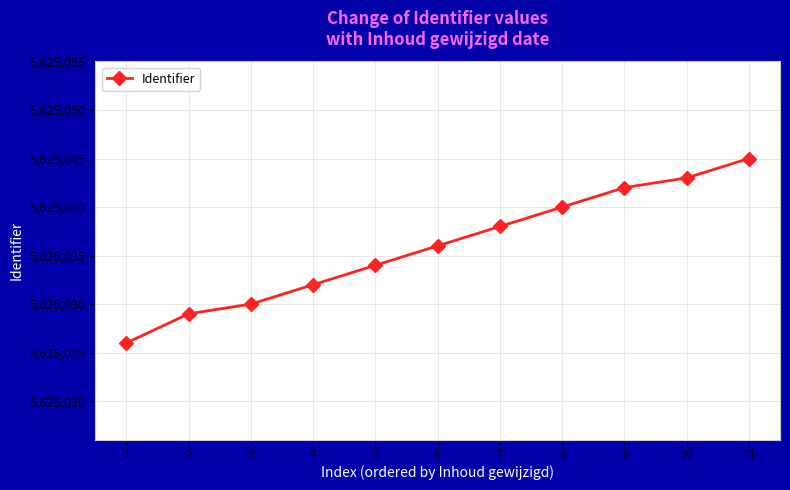

How many lines are shown in the chart?

1